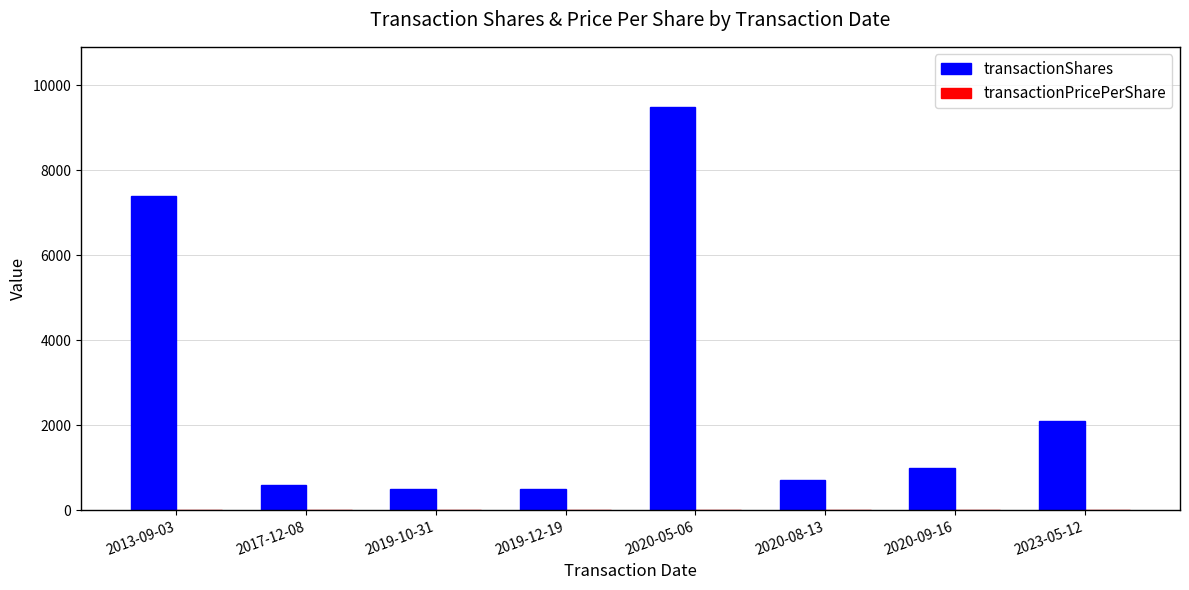

Is it true that transactionShares equals 109.8 at 2019-12-19?

False